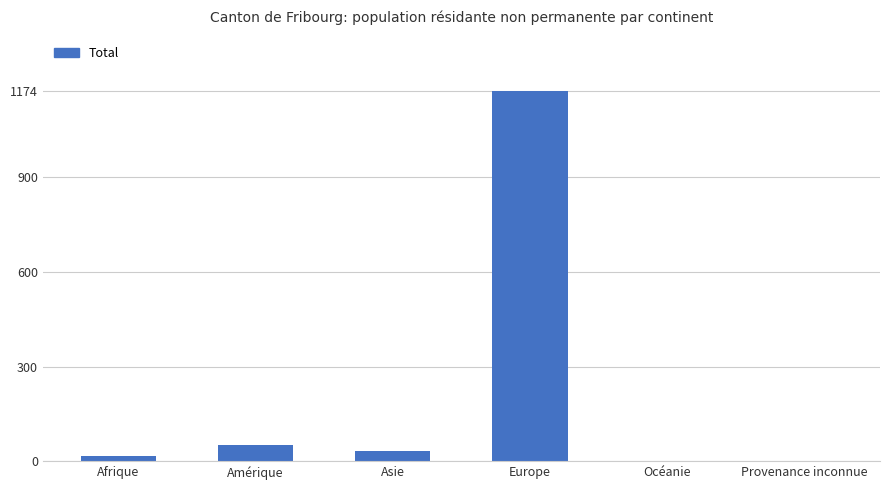

Which has a higher value, Amérique or Provenance inconnue?

Amérique